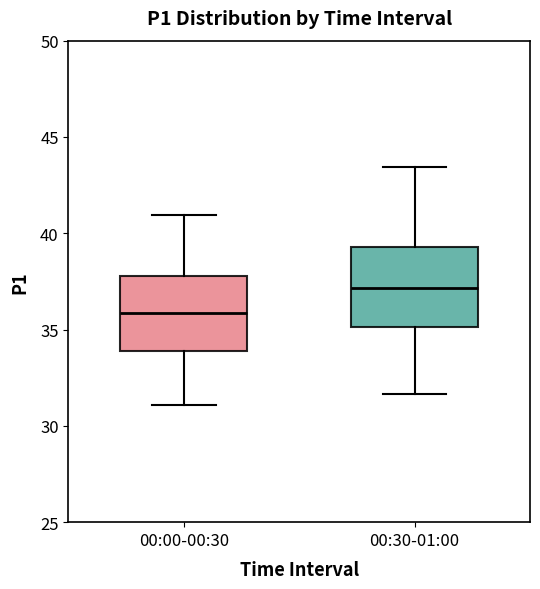

Which box has the highest median line?

00:30-01:00